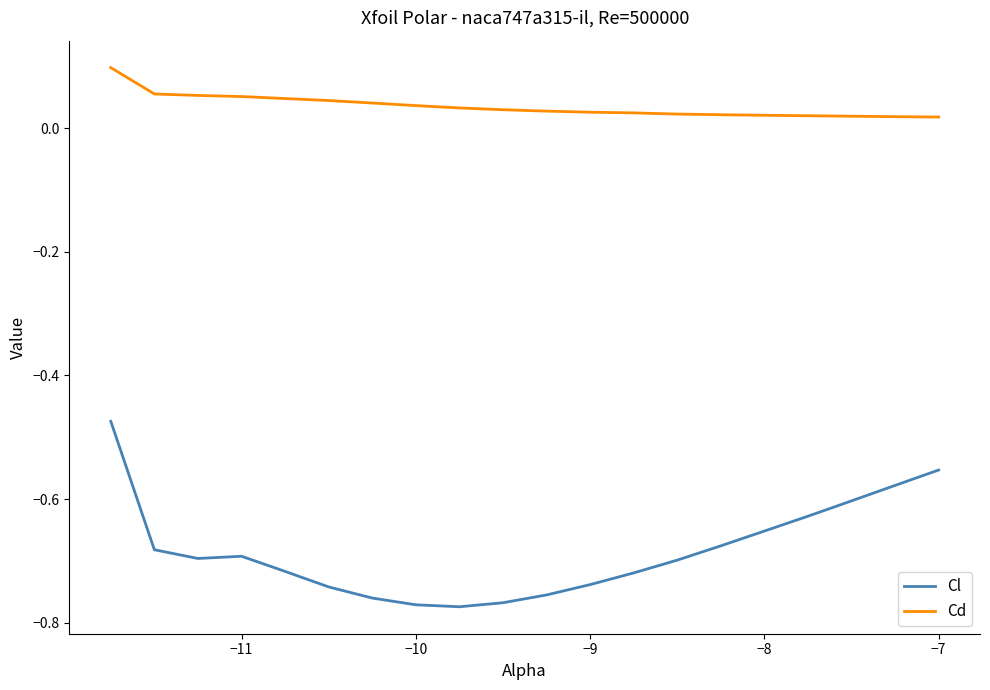

True or false: Cl and Cd cross at least once.

False